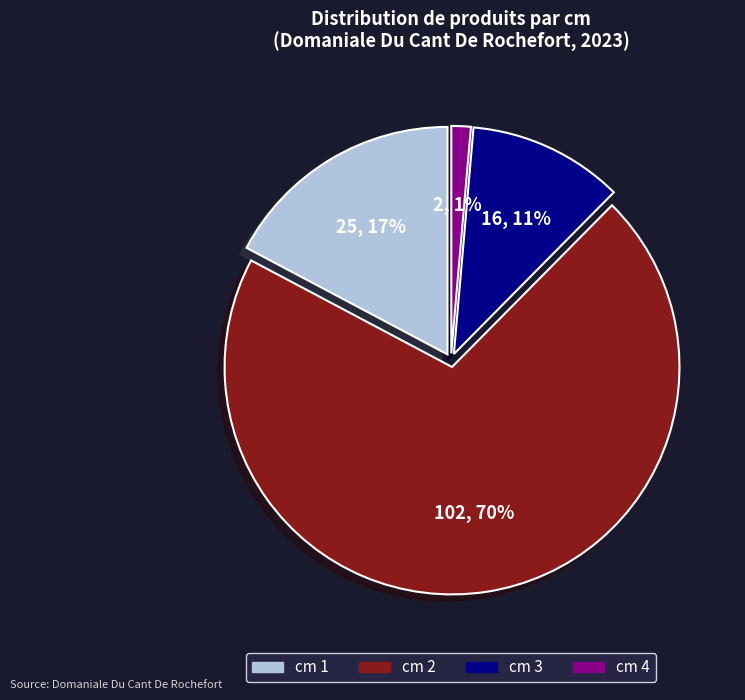

Does any single category account for the majority?

Yes